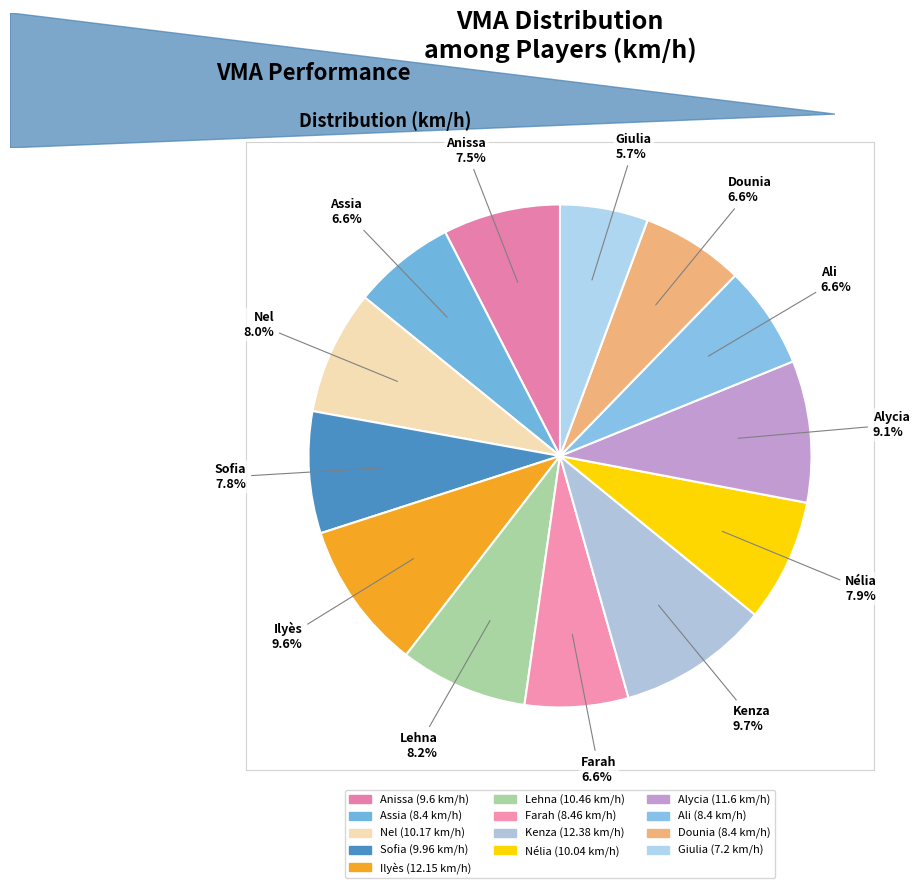

Is there a majority slice in this chart?

No